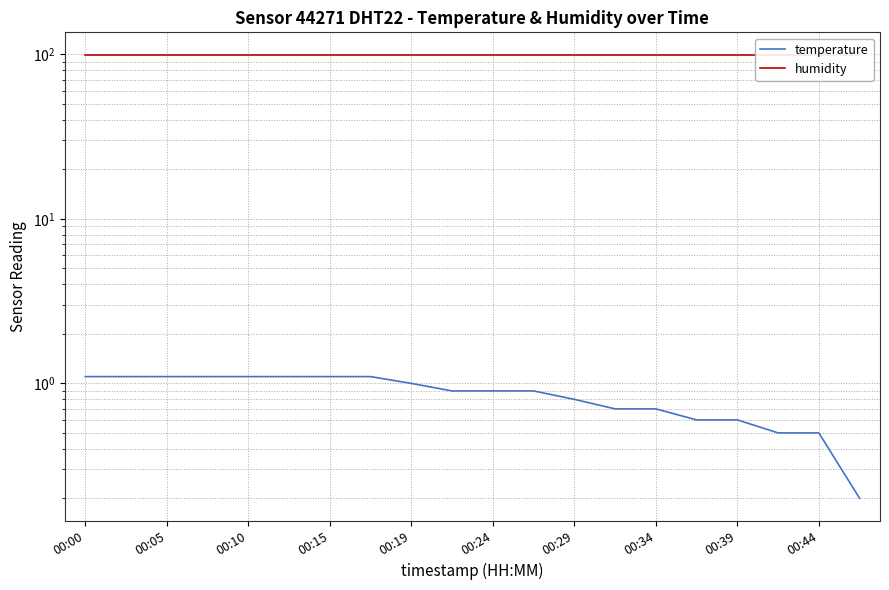

What is the total value across all series at 00:39?

100.5